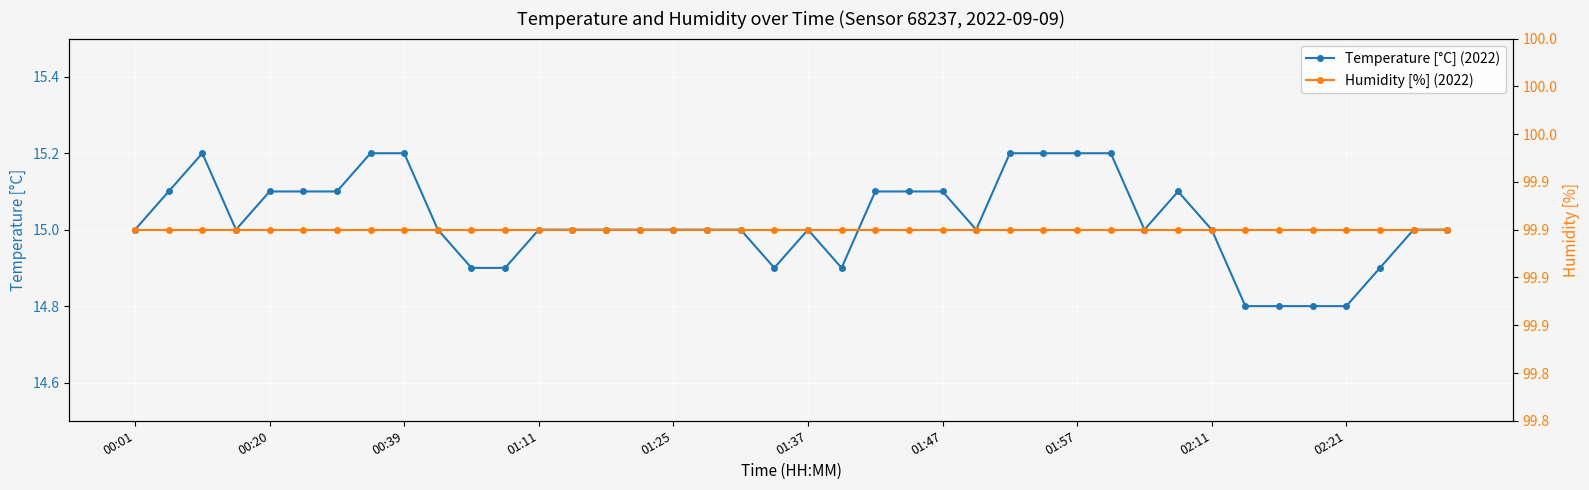

How many data points does each series have?

40